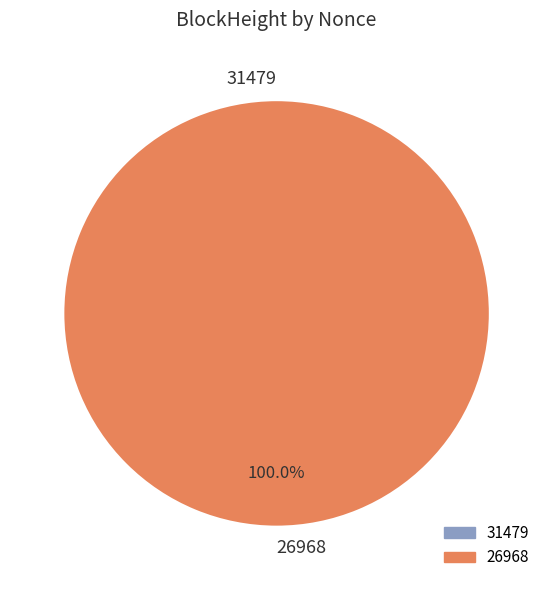

What is the smallest slice in the pie chart?

31479